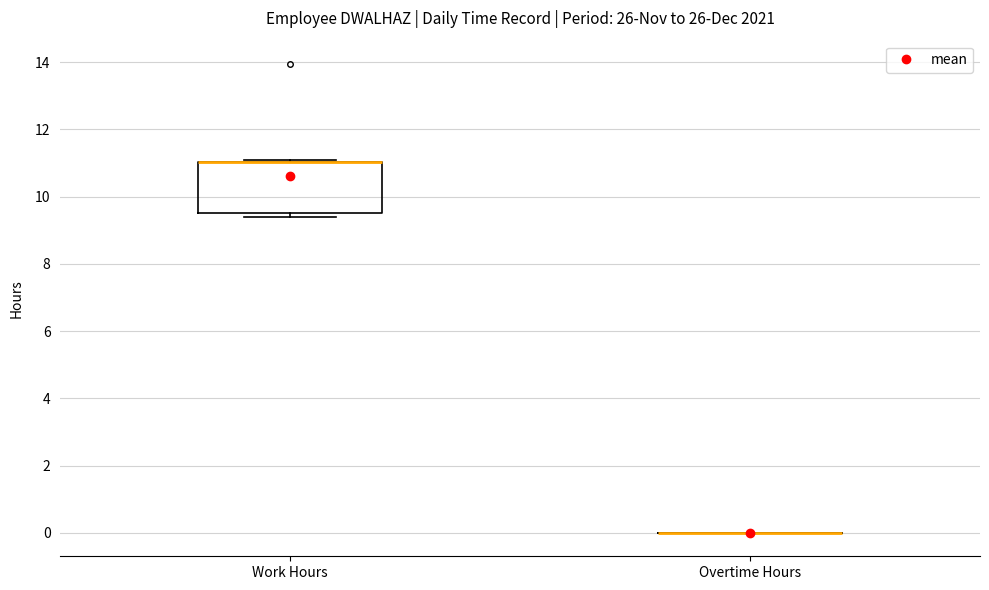

Where is the upper edge of the box for Work Hours on the y-axis? The values are not printed on the chart, so give them approximately, as read against the axis.

11.0